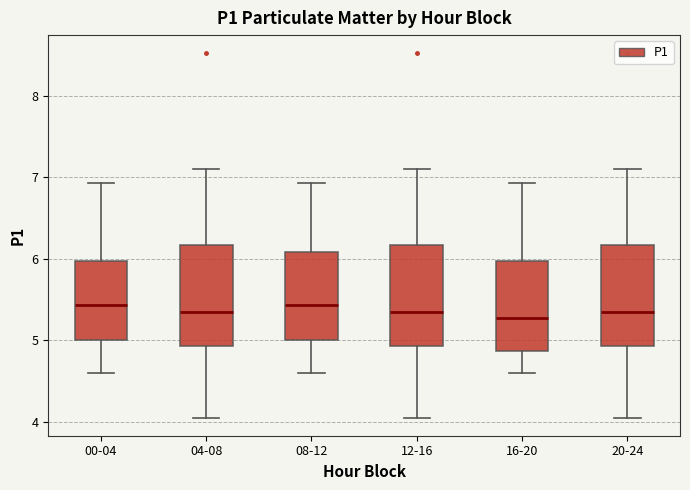

Where does the lower whisker of the box for 20-24 end on the y-axis? The values are not printed on the chart, so give them approximately, as read against the axis.

4.1